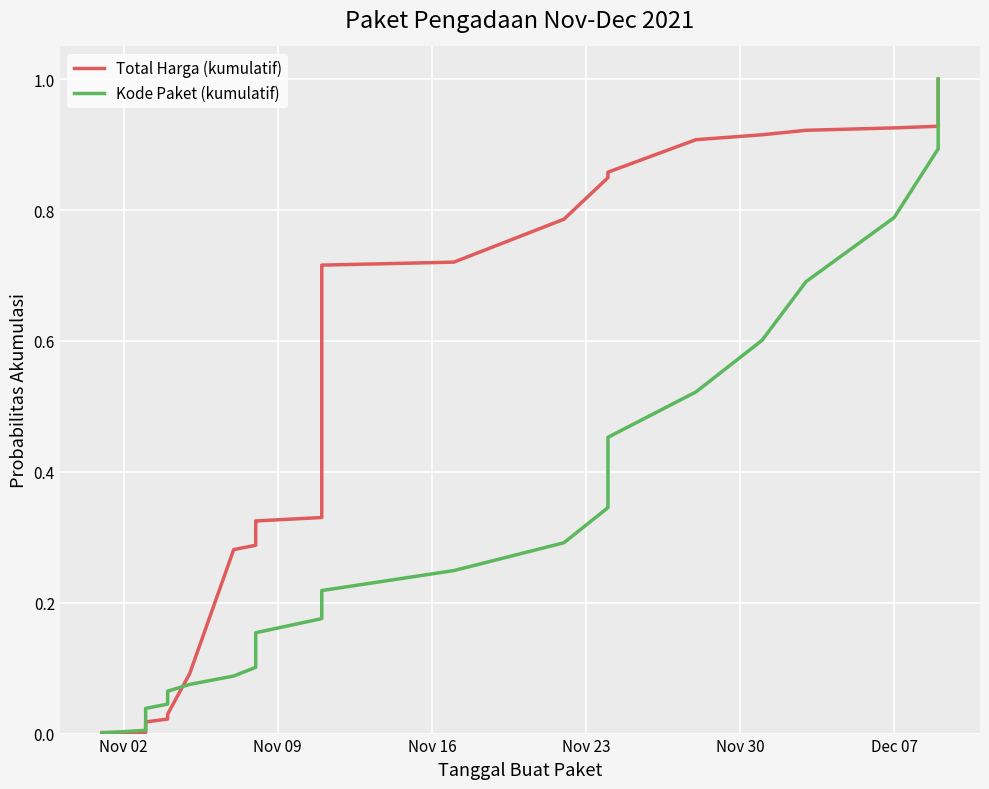

Which series has the largest total across all categories?

Total Harga (kumulatif)